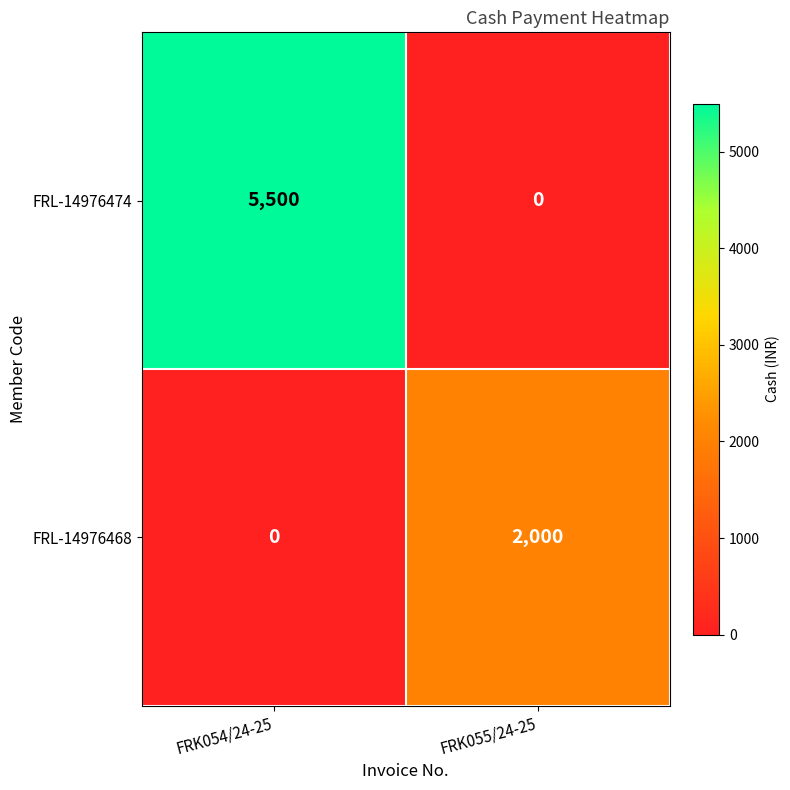

List the series in order of their overall mean, lowest first.

FRL-14976468, FRL-14976474